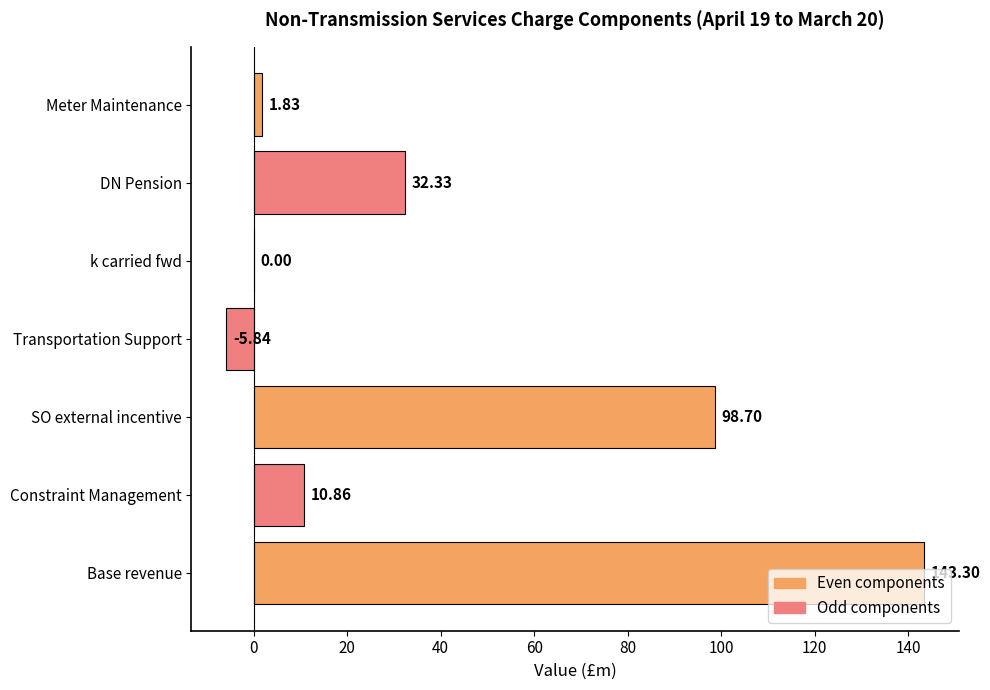

At which category does the chart reach its peak across all series?

Base revenue